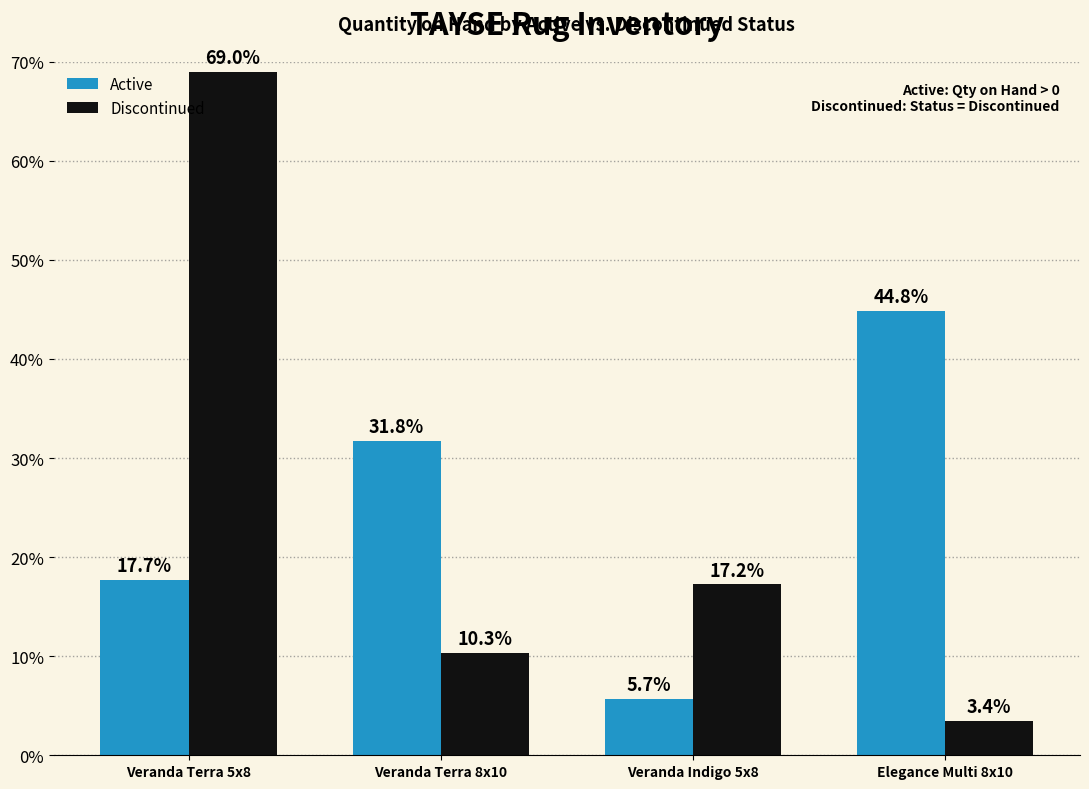

What are all the series names shown in the legend?

Active, Discontinued